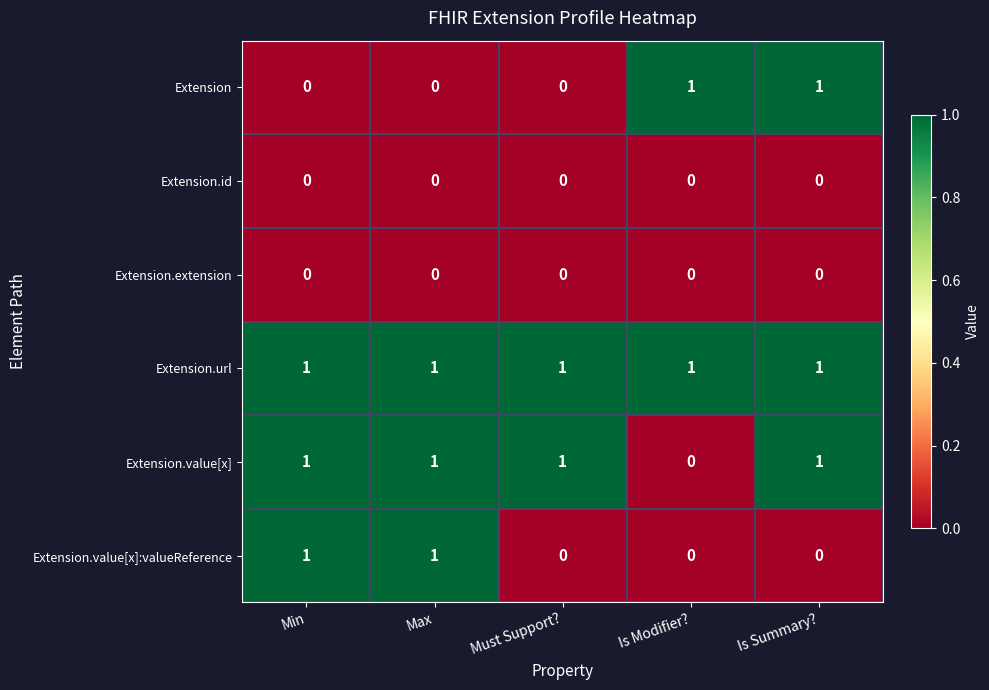

How many positive values does the Extension.value[x] series have?

4